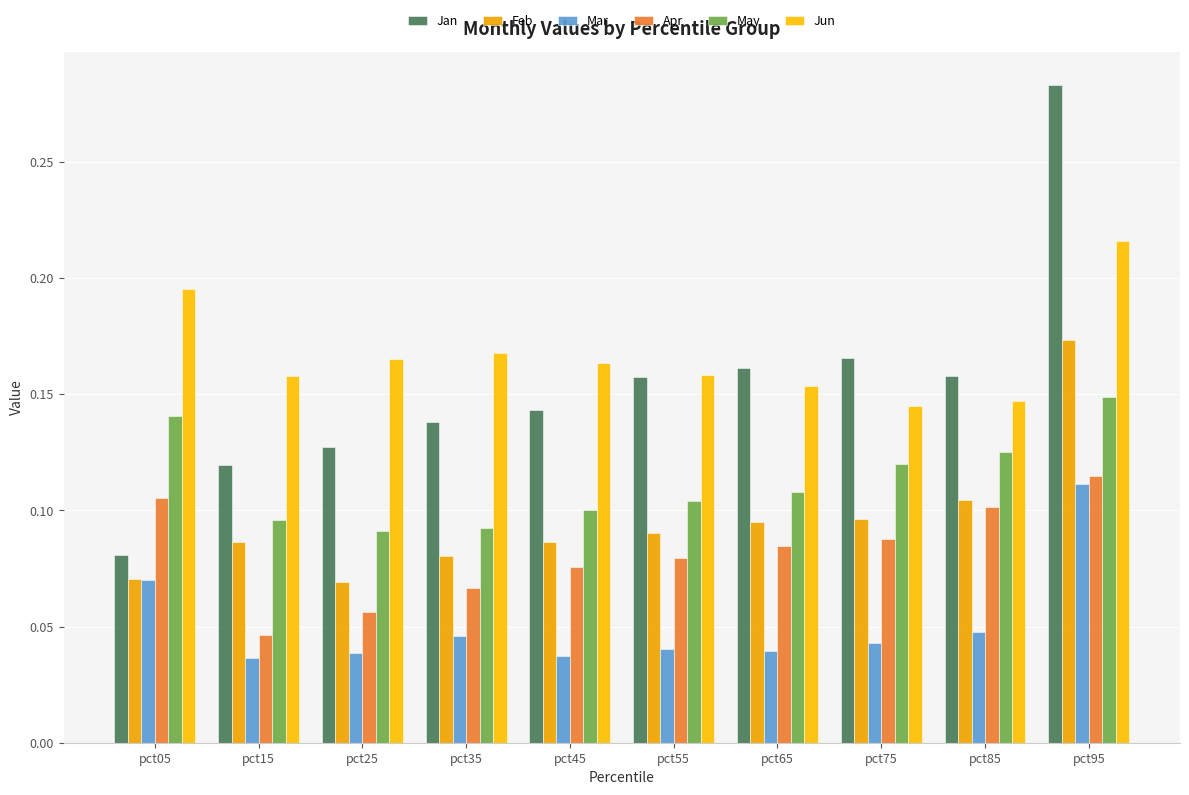

What is the spread (max minus min) of values at pct75?

0.1